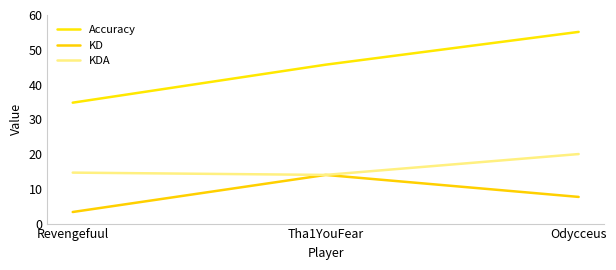

What is the label of the 1st point from the right?

Odycceus